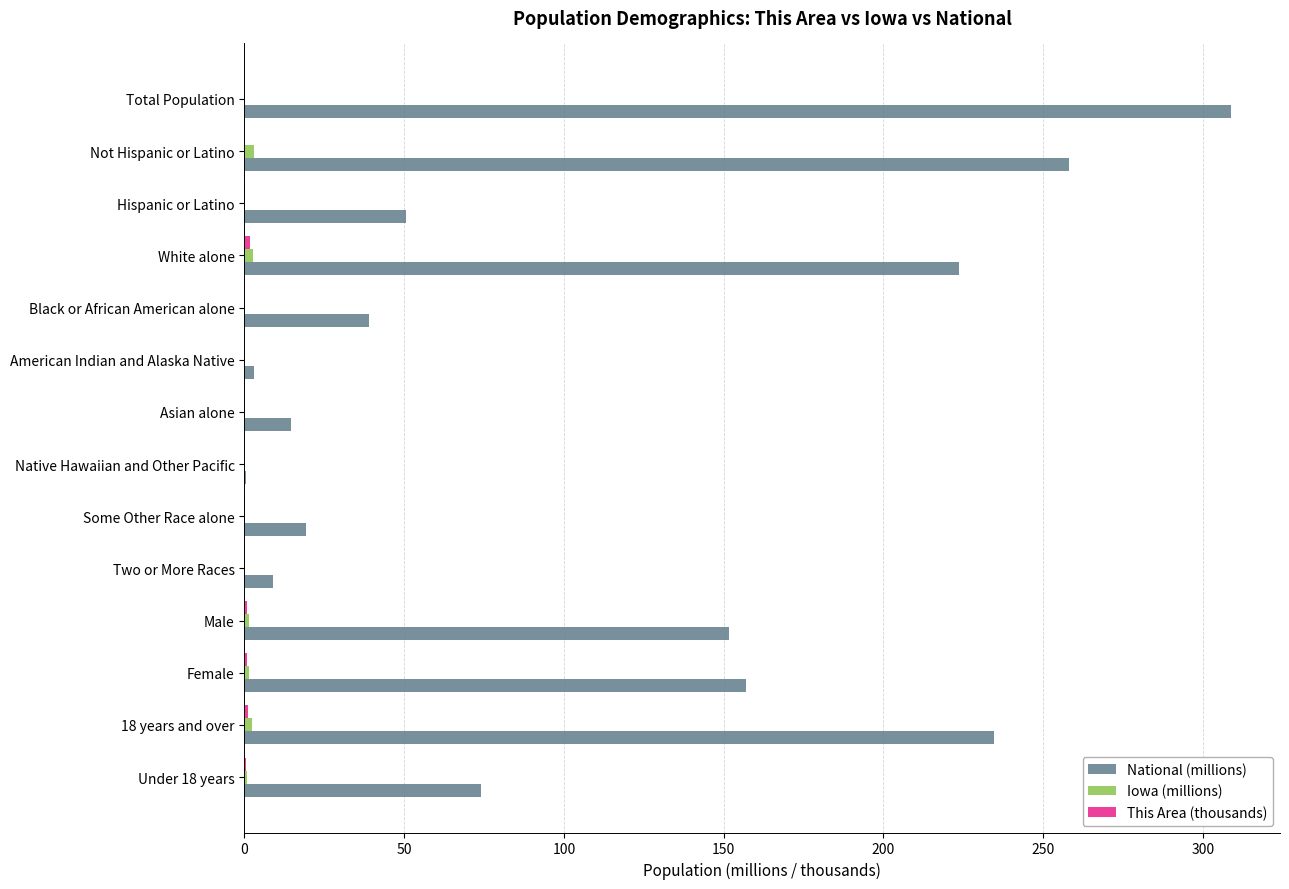

The value of National (millions) at 18 years and over is 234.6. True or false?

True